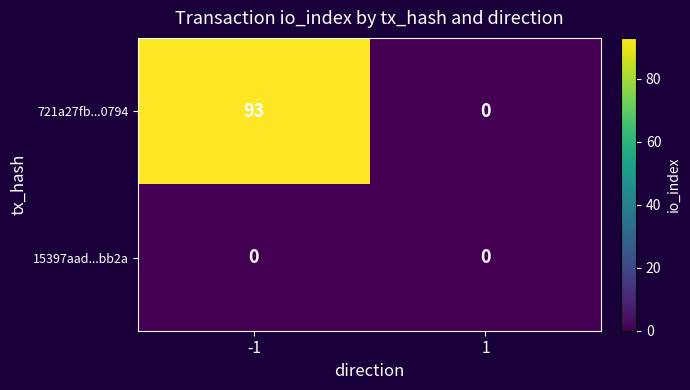

Rank the categories by 721a27fb...0794 value from highest to lowest.

-1, 1